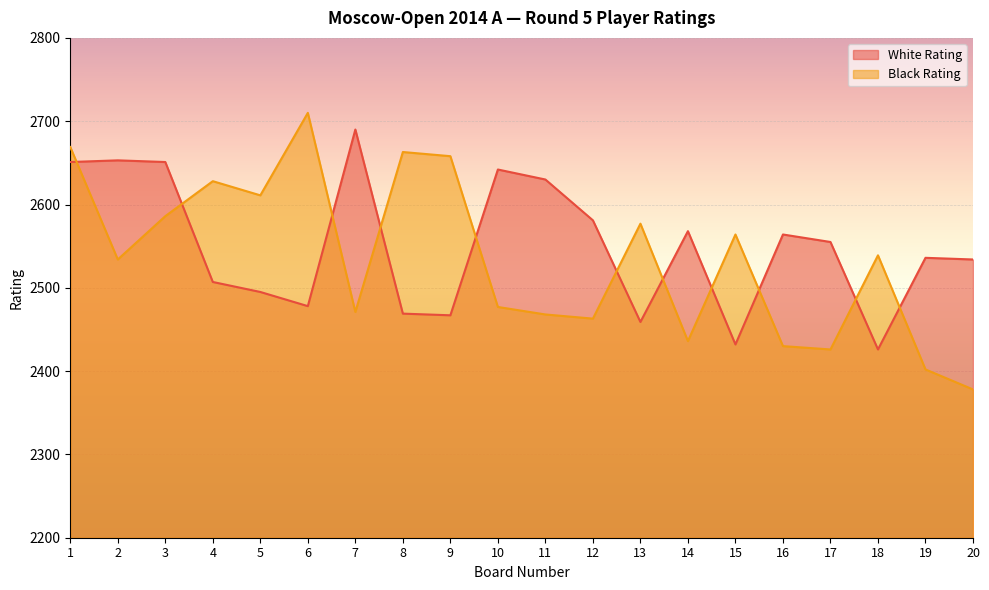

List the labels in order of Black Rating value, largest first.

6, 1, 8, 9, 4, 5, 3, 13, 15, 18, 2, 10, 7, 11, 12, 14, 16, 17, 19, 20